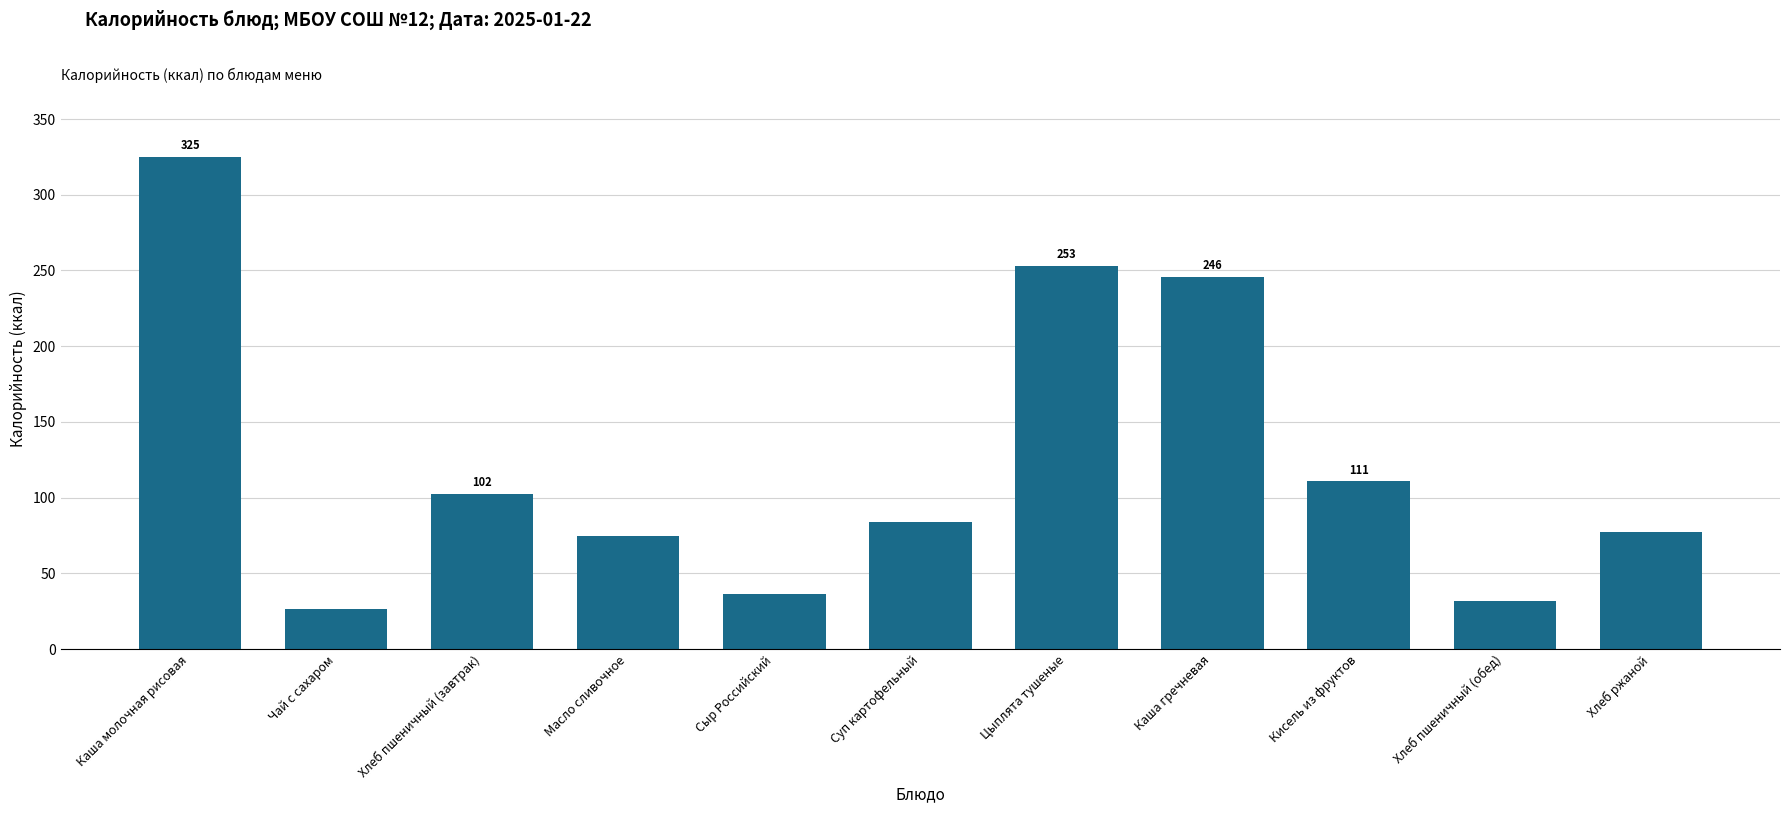

What is the value of the 1st bar from the left?

325.0